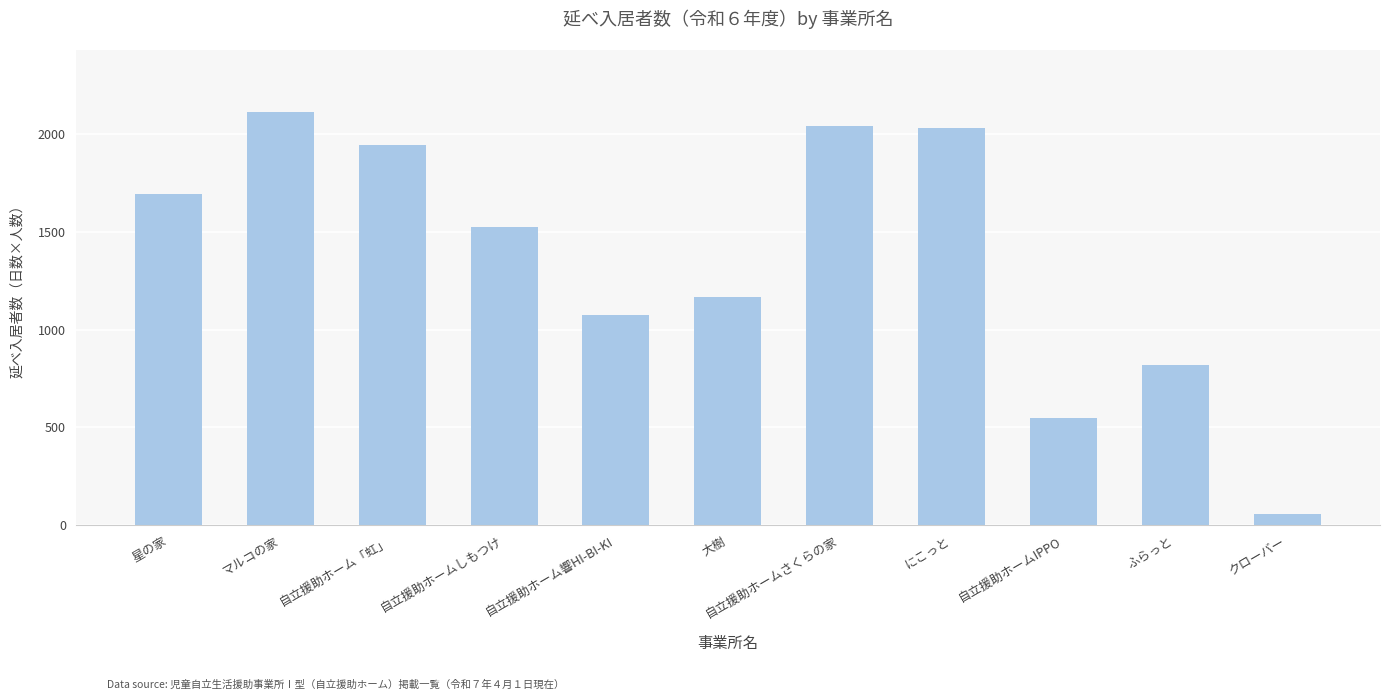

What is the value of the 10th bar from the left?

821